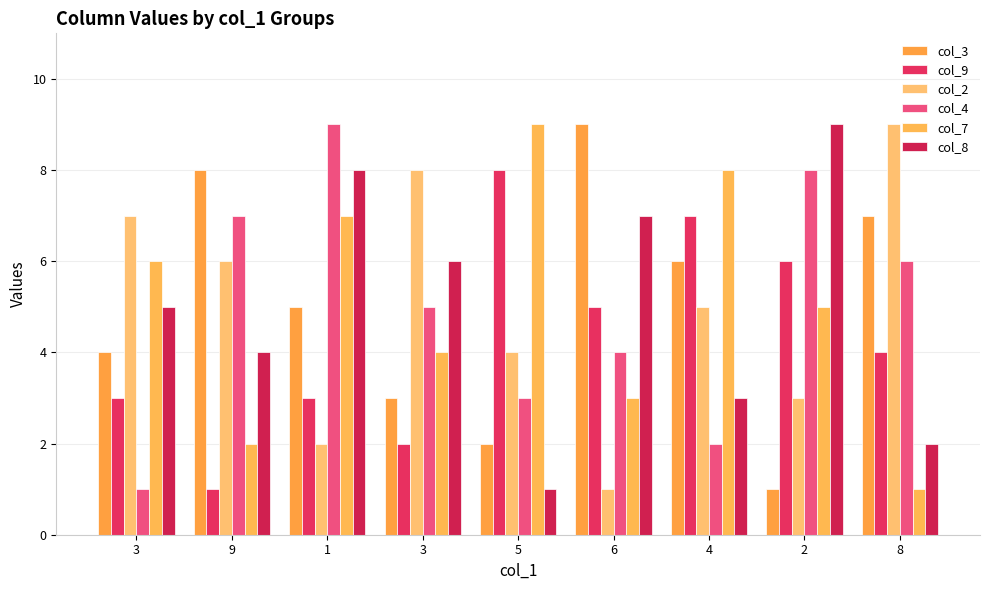

How many bars are there in each group?

6